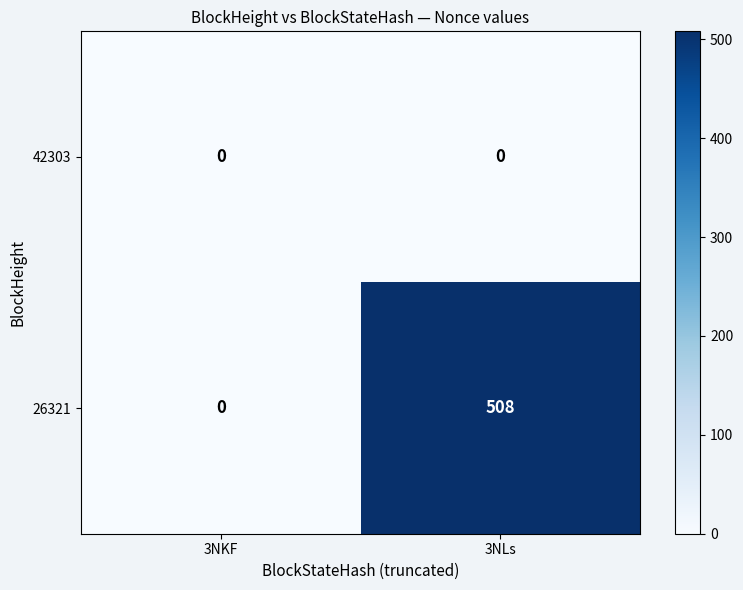

Rank the series by their average value, from highest to lowest.

26321, 42303